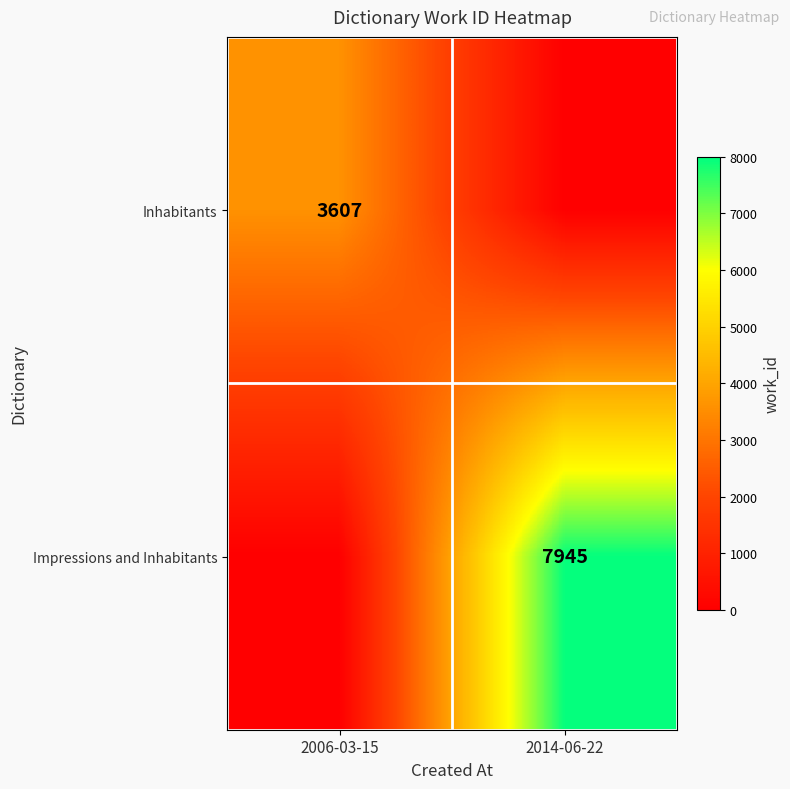

The value of Impressions and Inhabitants at 2014-06-22 is 13667. True or false?

False